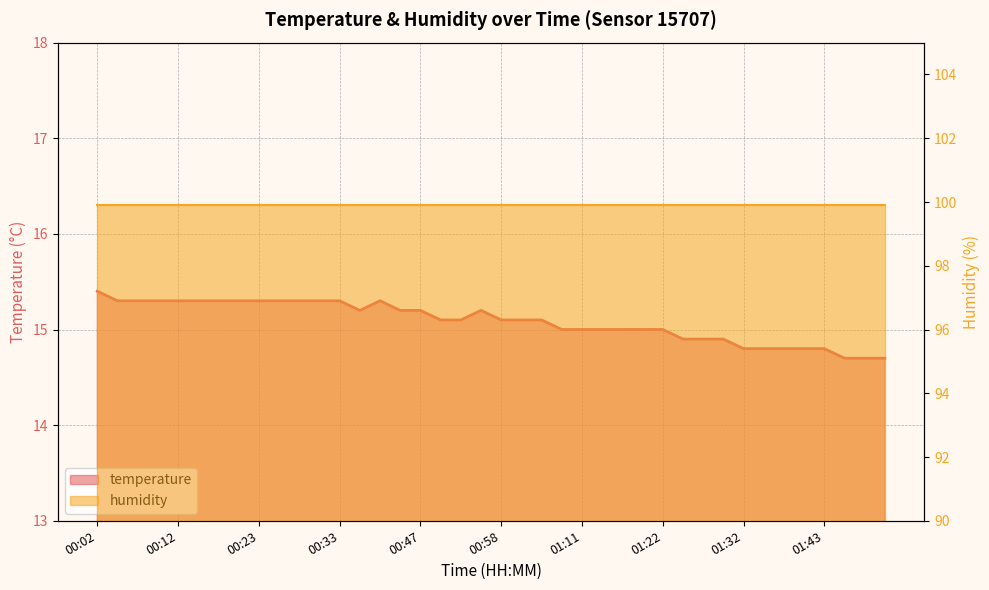

Reading left to right, what are all the values shown in this chart?

00:02=15.4	00:04=15.3	00:07=15.3	00:10=15.3	00:12=15.3	00:15=15.3	00:17=15.3	00:20=15.3	00:23=15.3	00:25=15.3	00:28=15.3	00:30=15.3	00:33=15.3	00:35=15.2	00:38=15.3	00:41=15.2	00:47=15.2	00:50=15.1	00:52=15.1	00:55=15.2	00:58=15.1	01:00=15.1	01:03=15.1	01:06=15.0	01:11=15.0	01:14=15.0	01:16=15.0	01:19=15.0	01:22=15.0	01:24=14.9	01:27=14.9	01:30=14.9	01:32=14.8	01:35=14.8	01:37=14.8	01:40=14.8	01:43=14.8	01:46=14.7	01:48=14.7	01:51=14.7